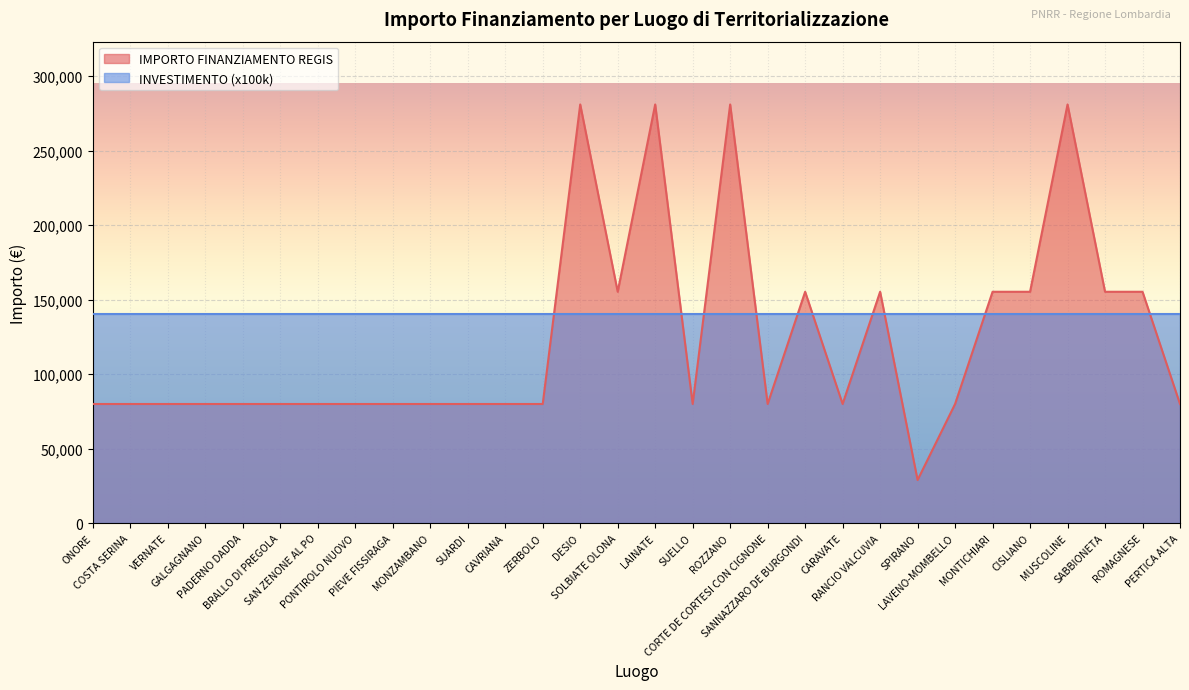

Rank the categories by value from lowest to highest.

SPIRANO, ONORE, COSTA SERINA, VERNATE, GALGAGNANO, PADERNO DADDA, BRALLO DI PREGOLA, SAN ZENONE AL PO, PONTIROLO NUOVO, PIEVE FISSIRAGA, MONZAMBANO, SUARDI, CAVRIANA, ZERBOLO, SUELLO, CORTE DE CORTESI CON CIGNONE, CARAVATE, LAVENO-MOMBELLO, PERTICA ALTA, SOLBIATE OLONA, SANNAZZARO DE BURGONDI, RANCIO VALCUVIA, MONTICHIARI, CISLIANO, SABBIONETA, ROMAGNESE, DESIO, LAINATE, ROZZANO, MUSCOLINE